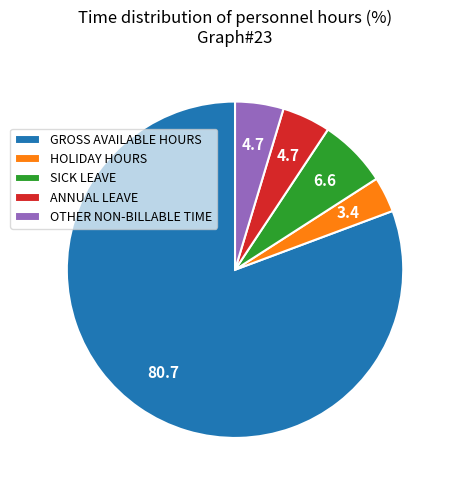

The GROSS AVAILABLE HOURS slice represents 93% of the pie. True or false?

False